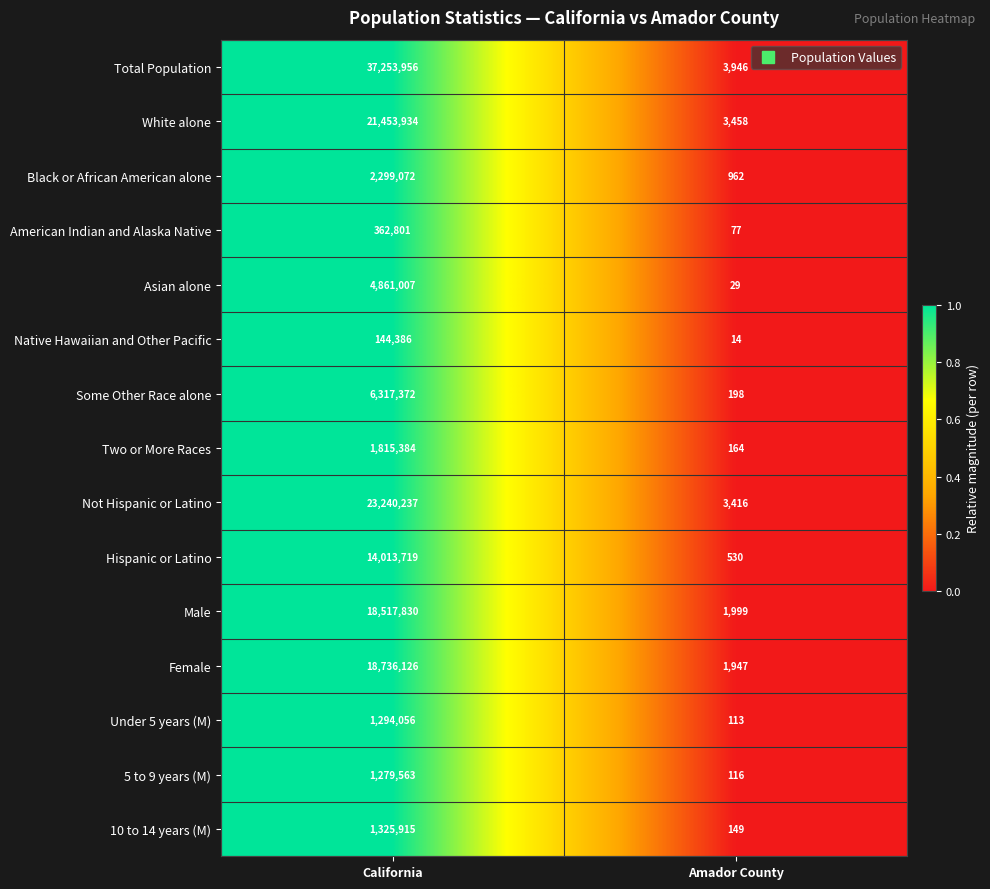

Between California and Amador County, which series saw the biggest shift?

Total Population